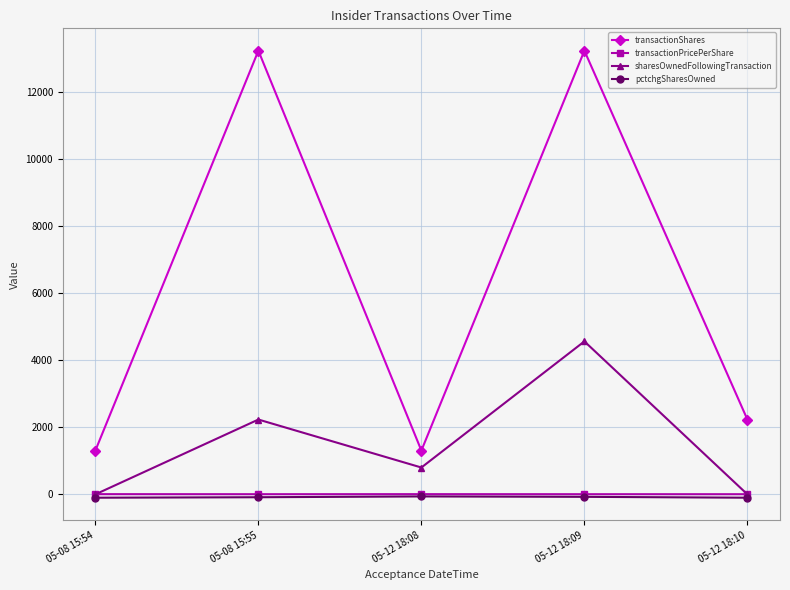

True or false: transactionPricePerShare and transactionShares intersect in this chart.

False